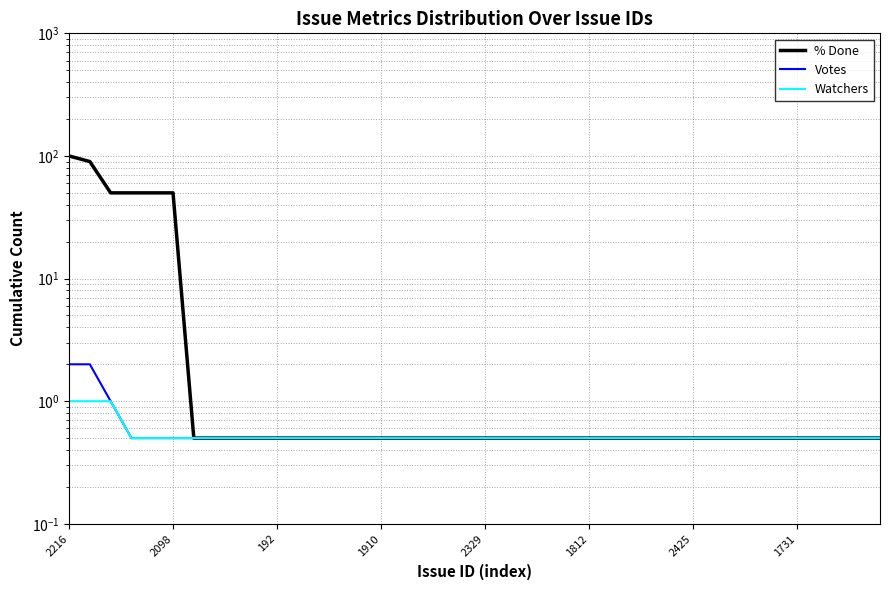

What is the value of the % Done point at the 39th from the left?

0.5